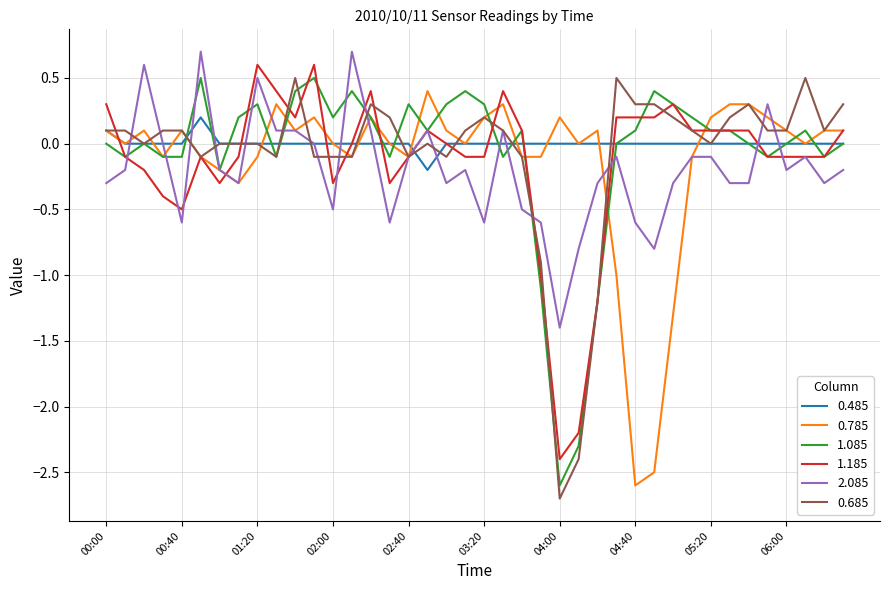

Which series has the largest range (max minus min)?

0.685